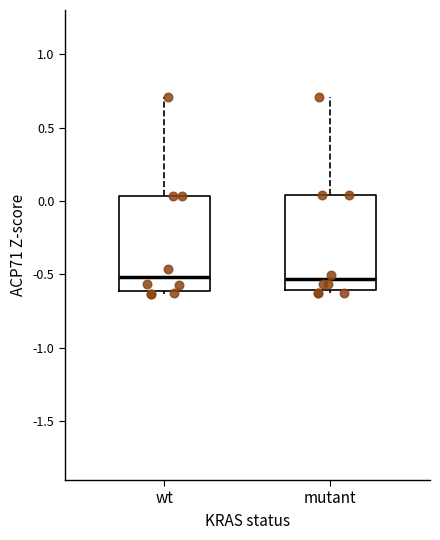

Reading left to right, read every box against the y-axis: the position of its median line, the range the box covers, and the ends of its whiskers. The values are not printed on the chart, so give them approximately, as read against the axis.

wt: median -0.50, box -0.60 to 0.05, whiskers -0.65 to 0.70
mutant: median -0.55, box -0.60 to 0.05, whiskers -0.65 to 0.70